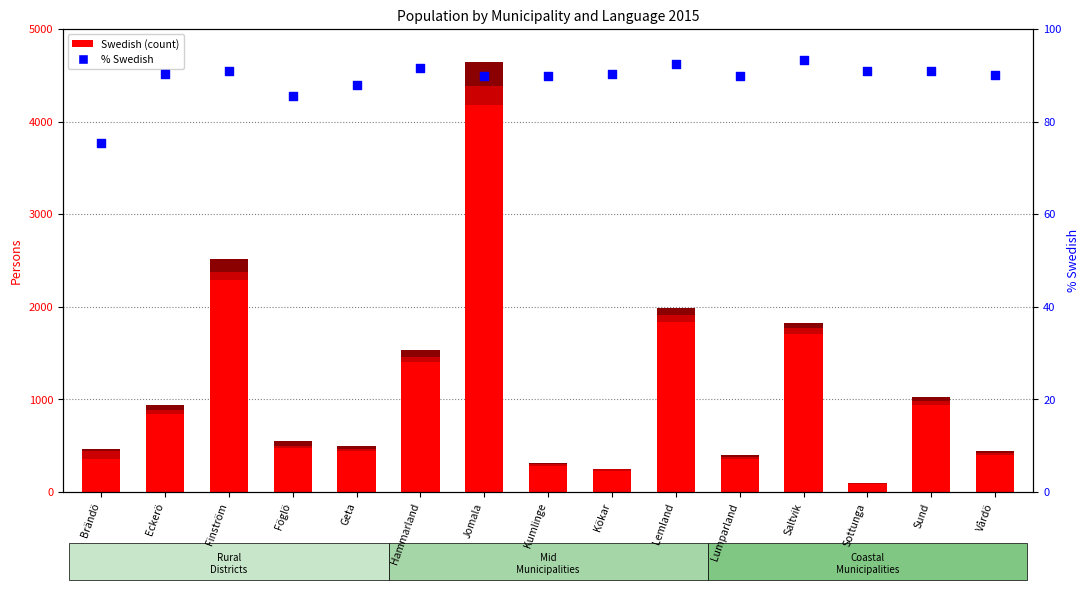

Which series reaches the minimum Y coordinate?

Other 2015